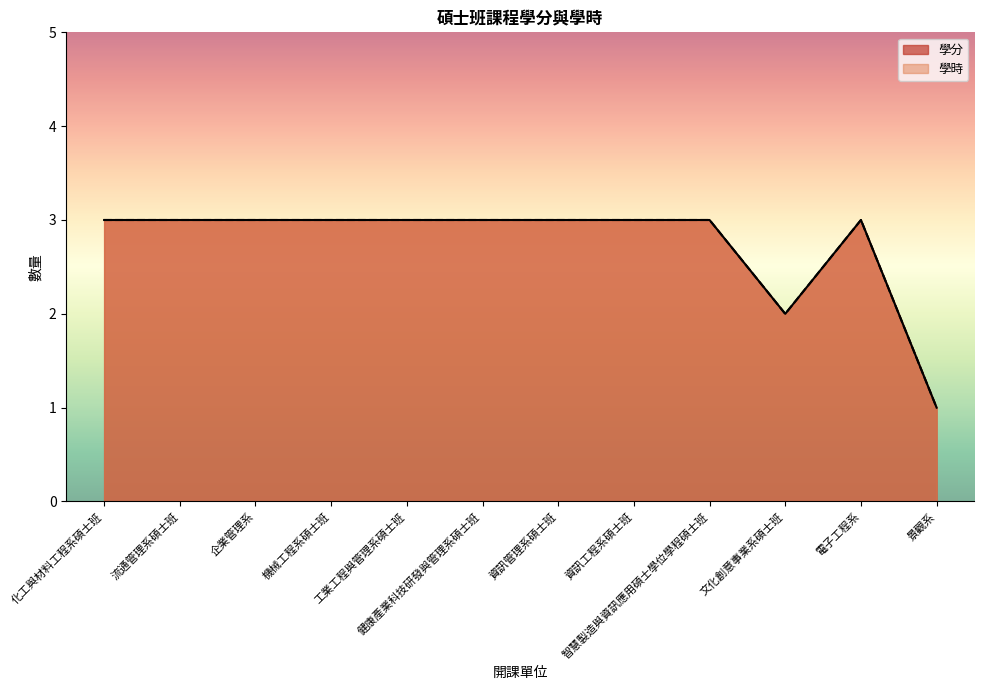

What is the smallest value displayed?

1